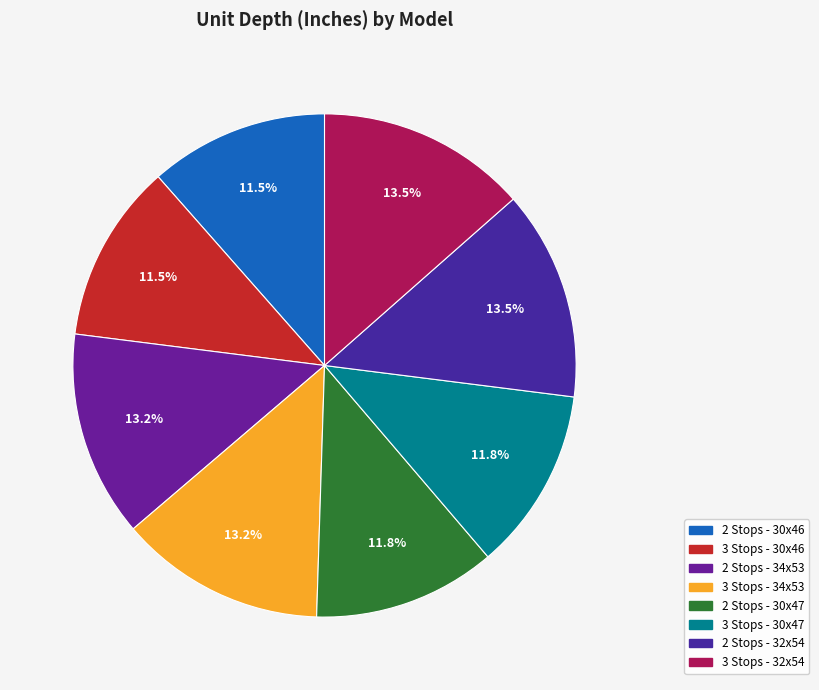

To the nearest percent, what is the combined percentage of 3 Stops - 30x46 and 3 Stops - 34x53?

25%